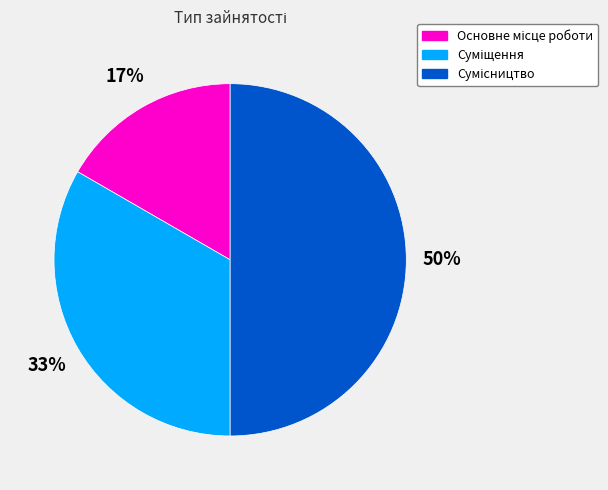

To the nearest percent, what is the average slice percentage?

33%